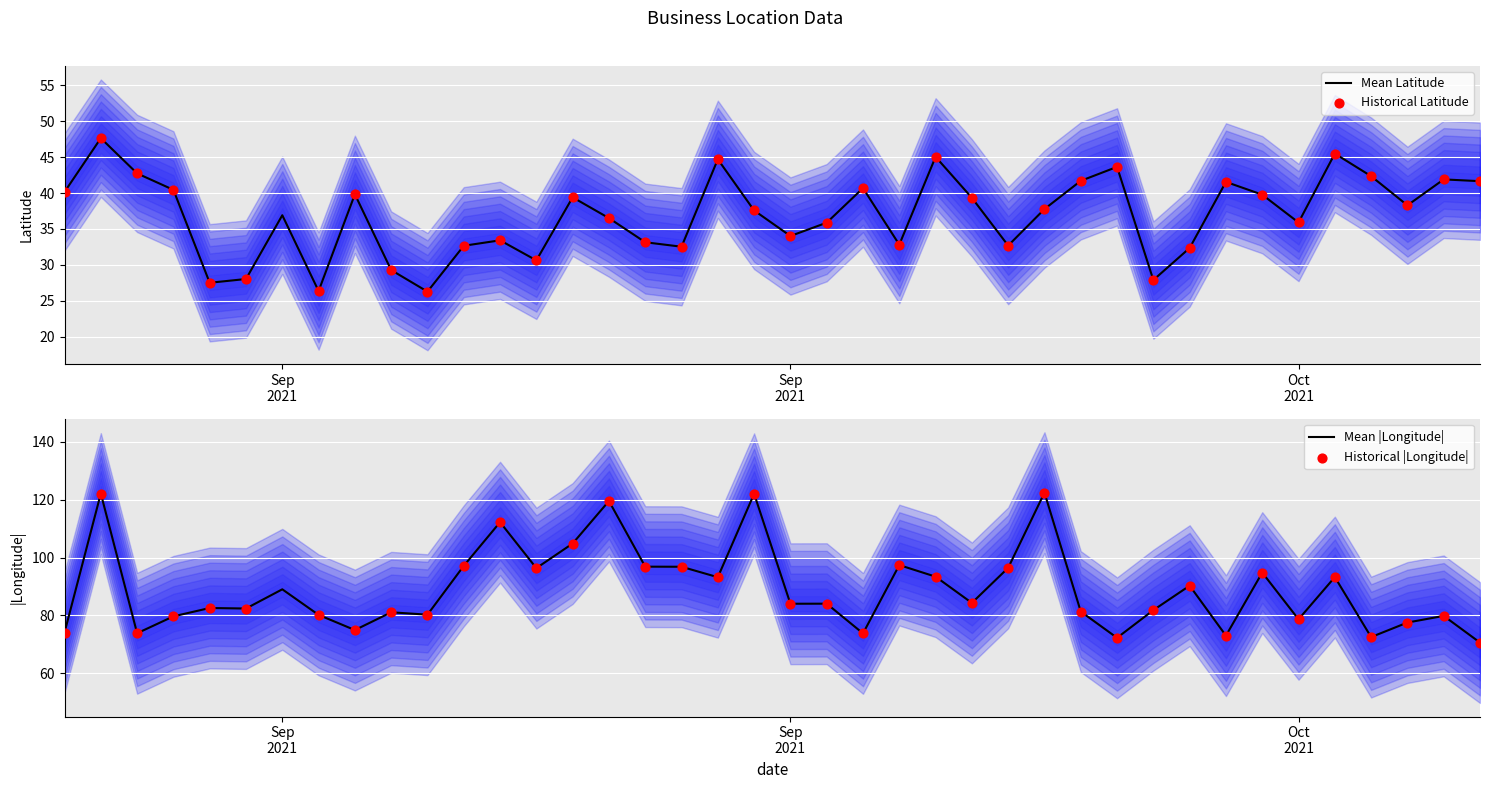

What are all the series names shown in the legend?

Mean Latitude, Historical Latitude, Mean |Longitude|, Historical |Longitude|